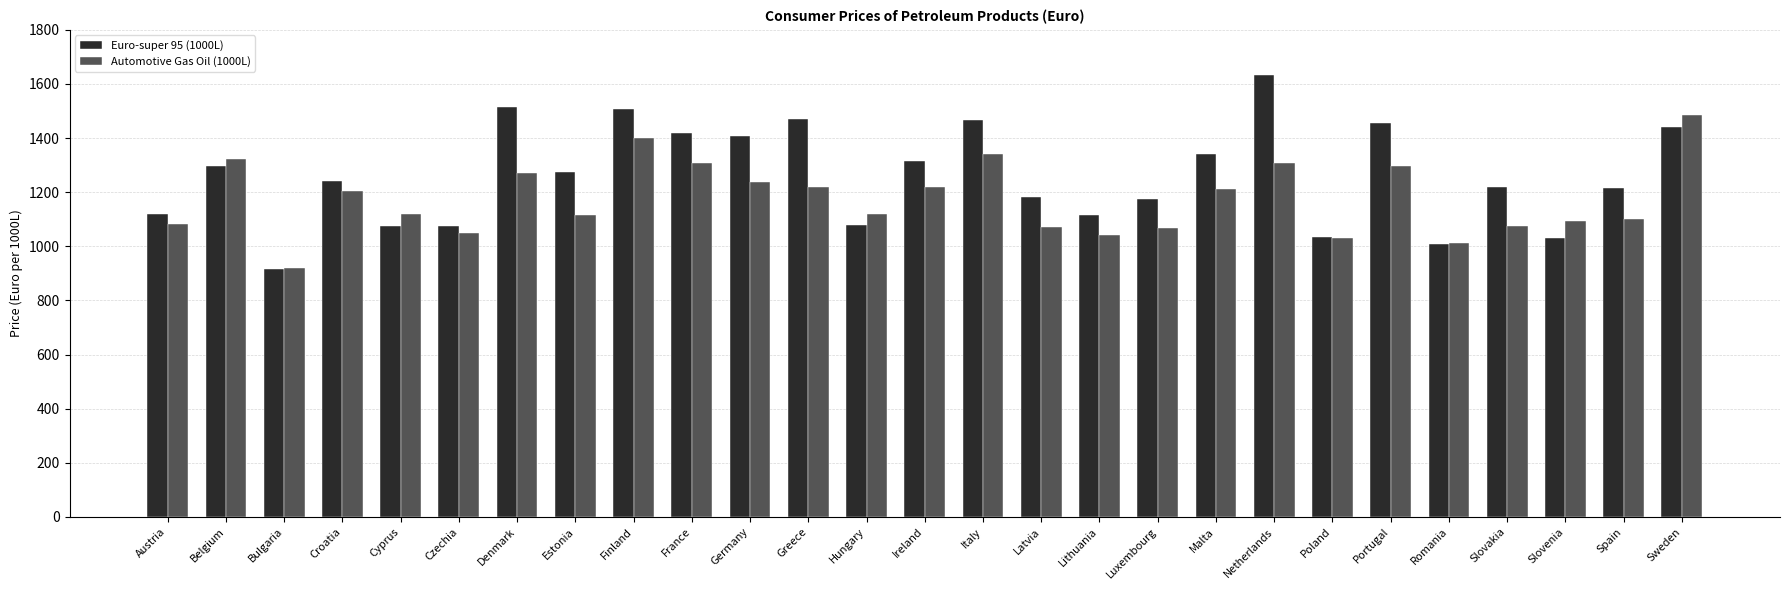

What is the label of the 14th bar from the left?

Ireland